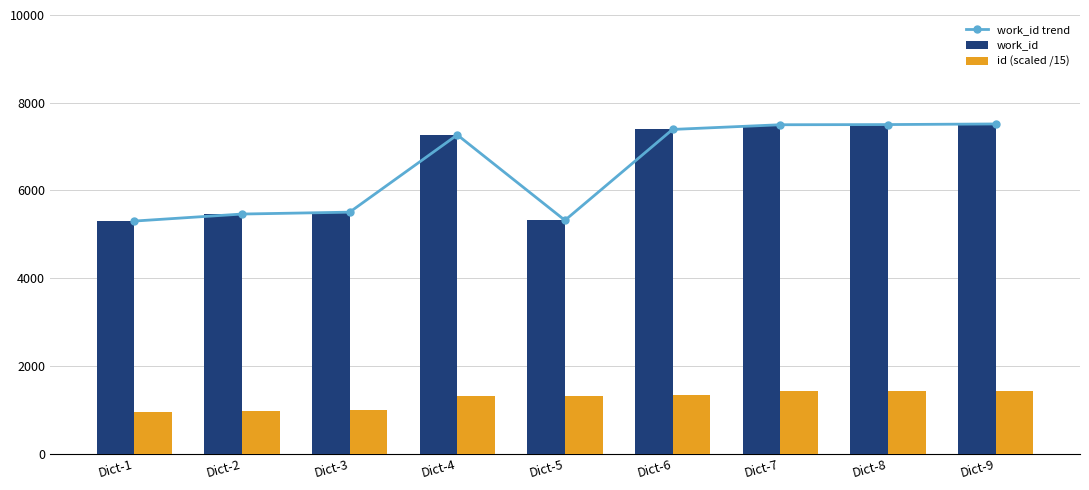

At which category is the sum across all series the highest?

Dict-9